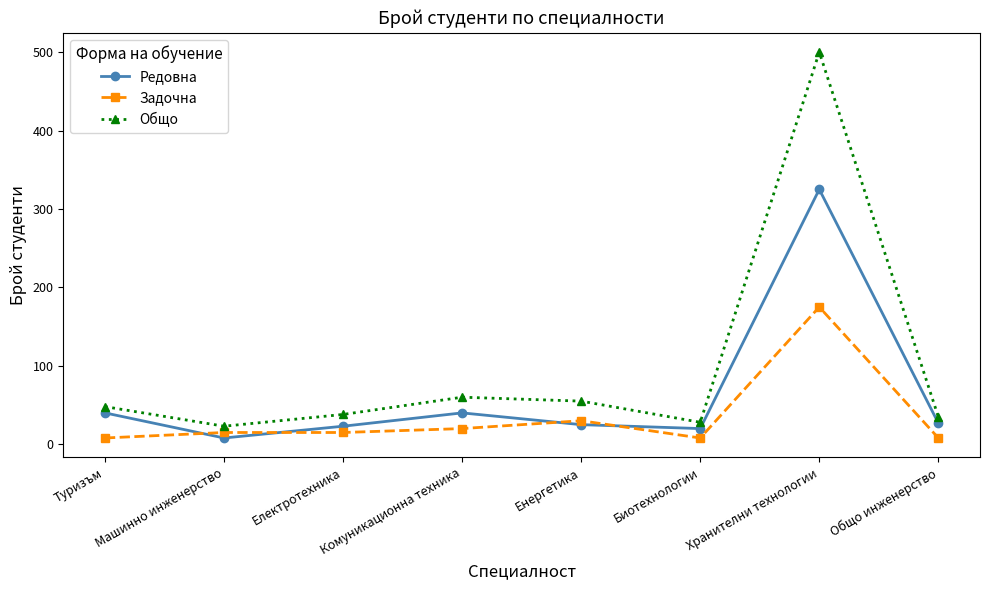

Is the value of Задочна at Хранителни технологии greater than the value of Общо at Машинно инженерство?

Yes